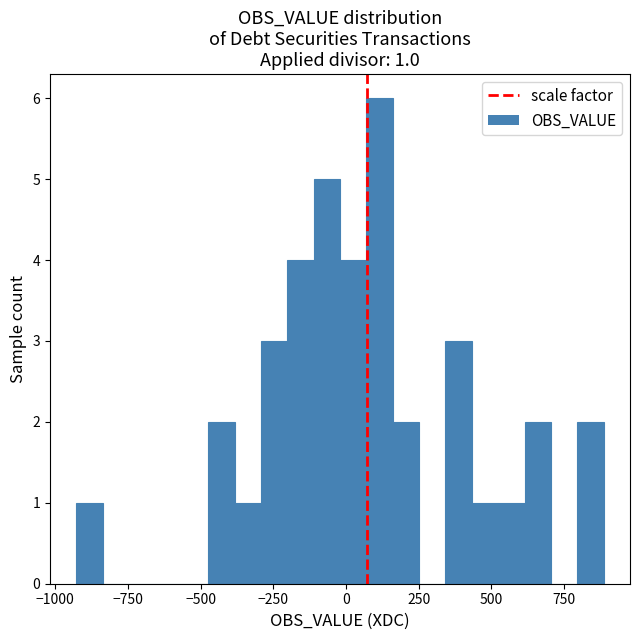

Read against the x-axis, roughly where is the centre of the tallest bar?

100